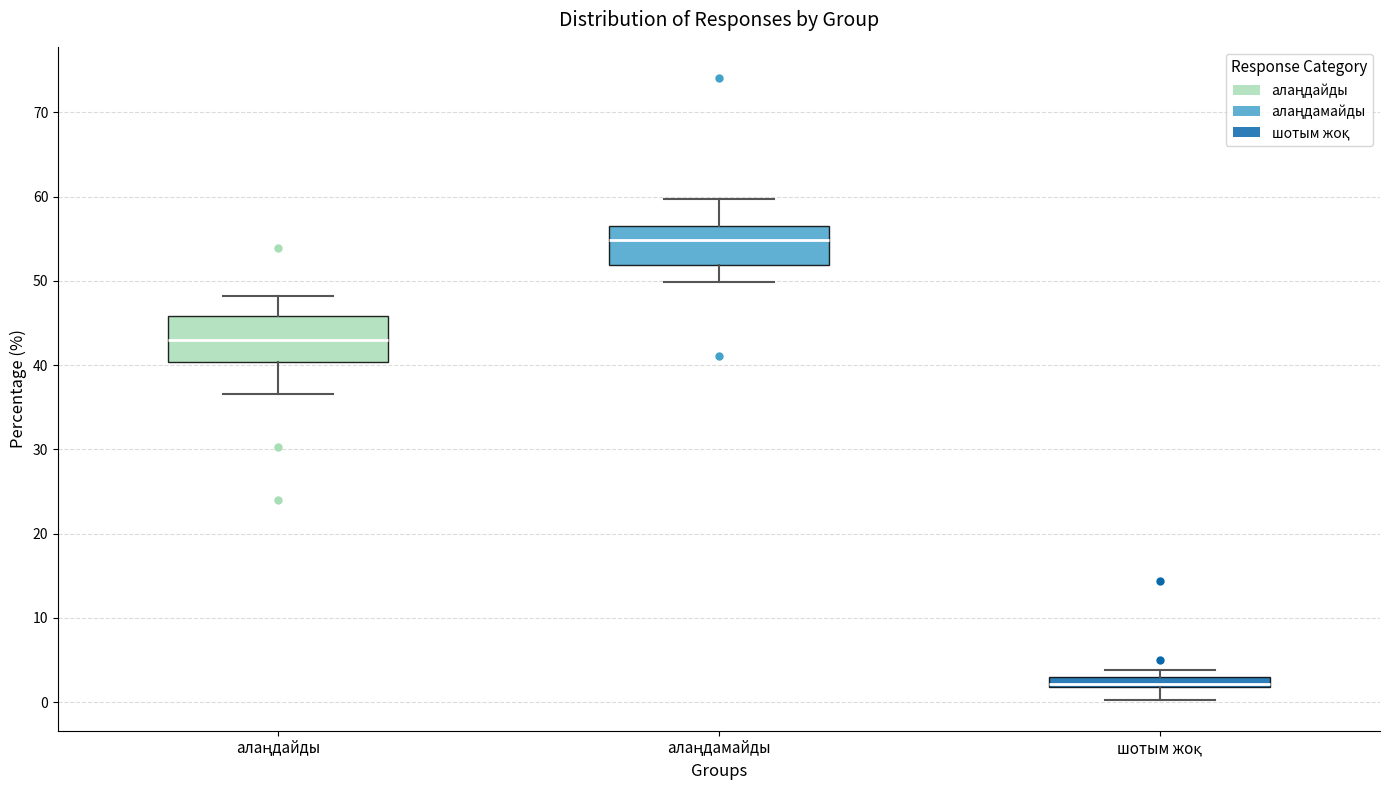

Where does the median line of the box for алаңдамайды sit on the y-axis? The values are not printed on the chart, so give them approximately, as read against the axis.

55